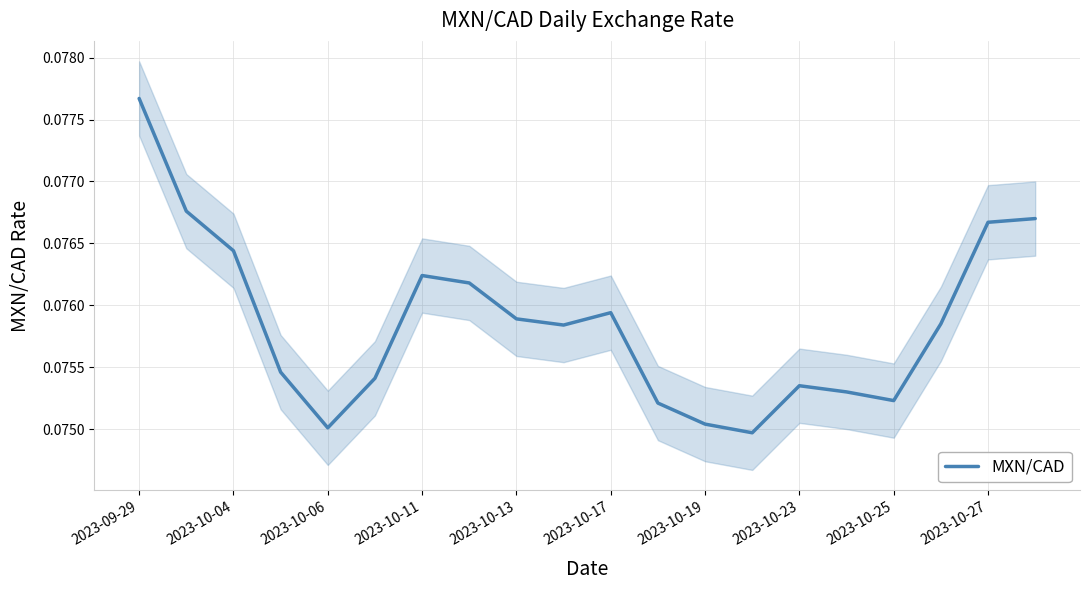

Is it true that MXN/CAD equals 0.0 at 2023-10-17?

False